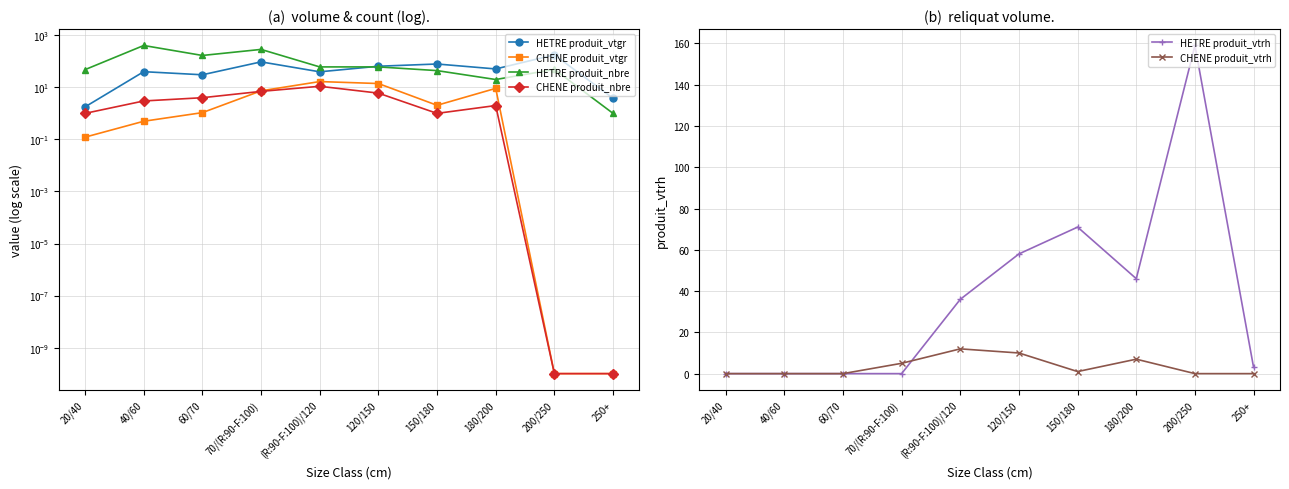

The value of HETRE produit_nbre at 120/150 is 19.9. True or false?

False